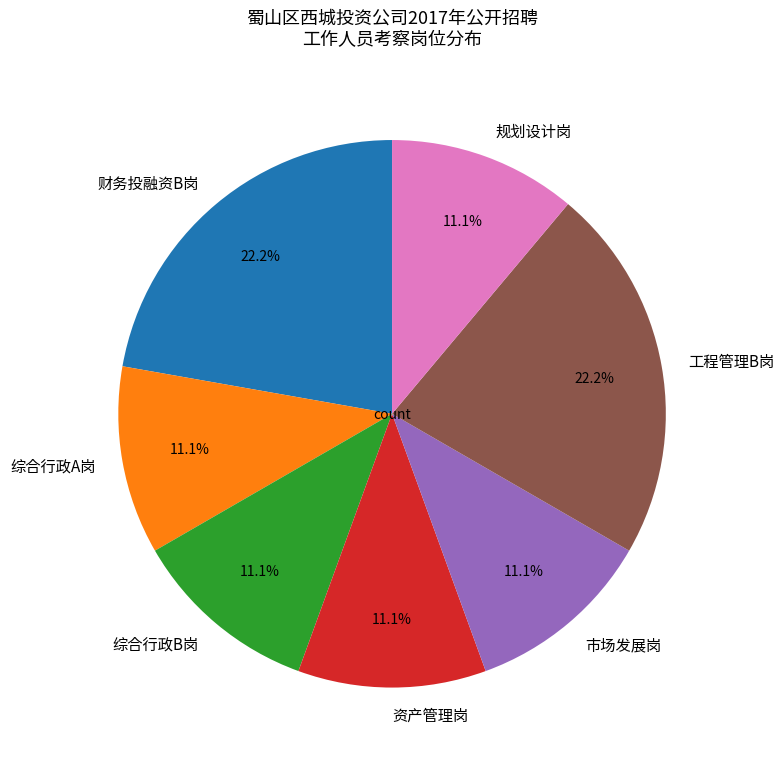

To the nearest percent, what portion does 市场发展岗 represent?

11%